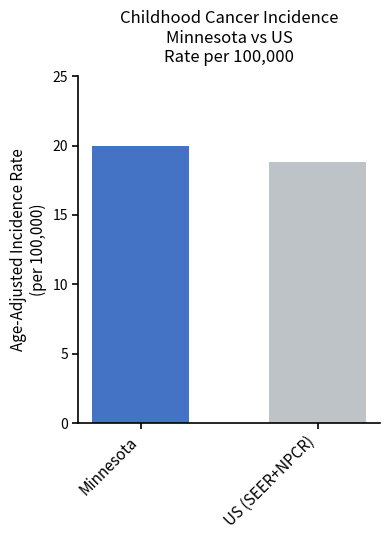

What is the greatest value displayed?

20.0